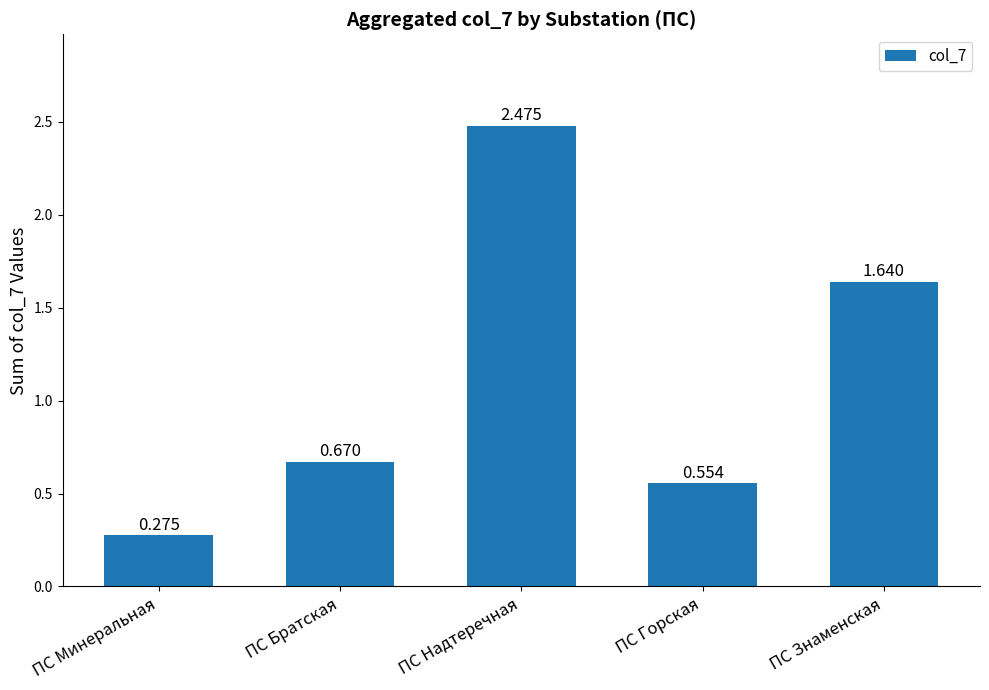

Are the bars grouped side by side (vs. stacked)?

No